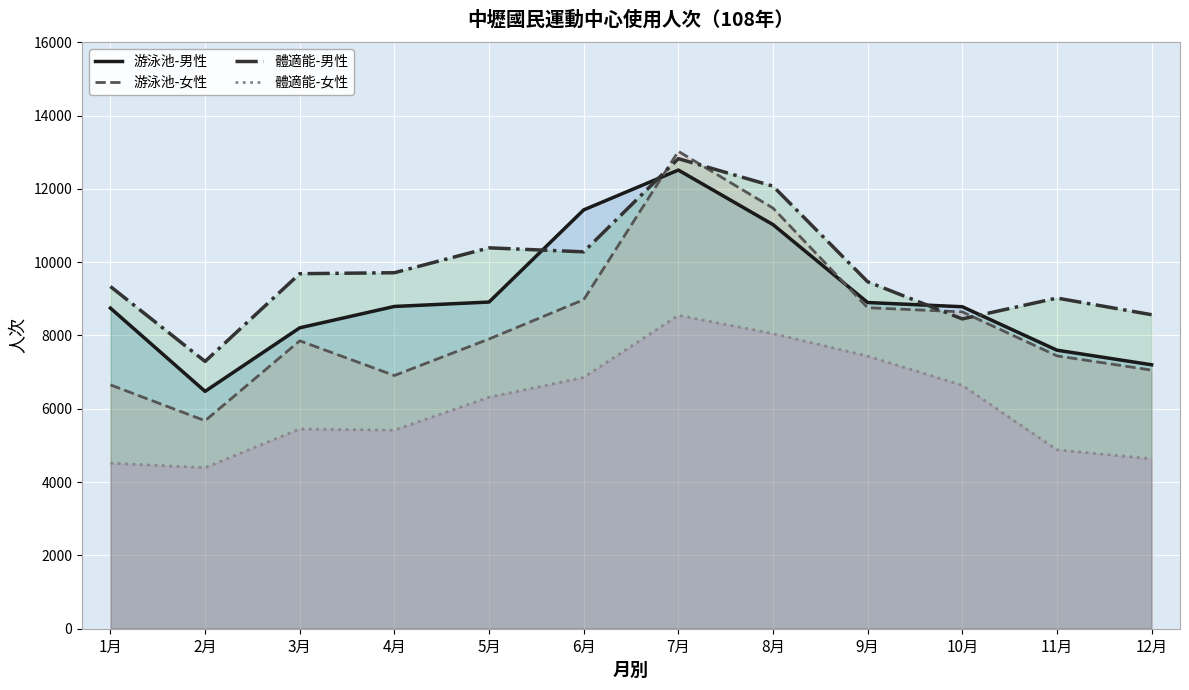

Reading left to right, extract all data points from this chart.

游泳池-男性: 1月=8747	2月=6476	3月=8209	4月=8792	5月=8912	6月=11426	7月=12513	8月=11025	9月=8899	10月=8784	11月=7599	12月=7201
游泳池-女性: 1月=6653	2月=5674	3月=7855	4月=6908	5月=7904	6月=8977	7月=13024	8月=11475	9月=8758	10月=8644	11月=7444	12月=7055
體適能-男性: 1月=9336	2月=7292	3月=9686	4月=9712	5月=10391	6月=10282	7月=12824	8月=12074	9月=9466	10月=8452	11月=9021	12月=8567
體適能-女性: 1月=4516	2月=4394	3月=5449	4月=5416	5月=6315	6月=6855	7月=8550	8月=8050	9月=7438	10月=6640	11月=4881	12月=4635